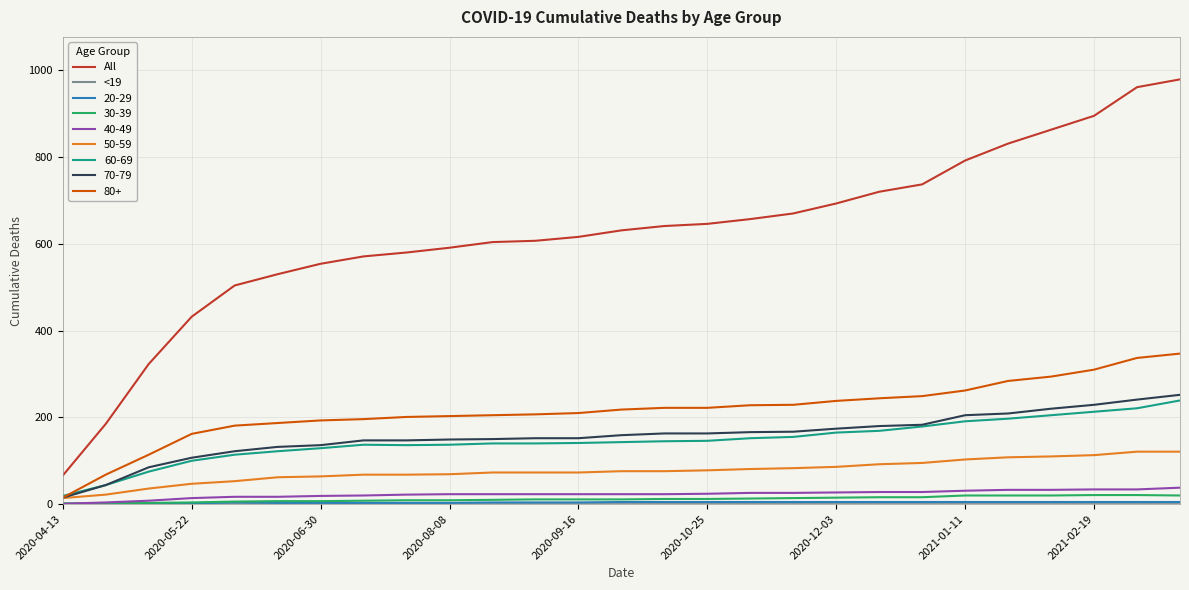

What is the greatest value displayed?

979